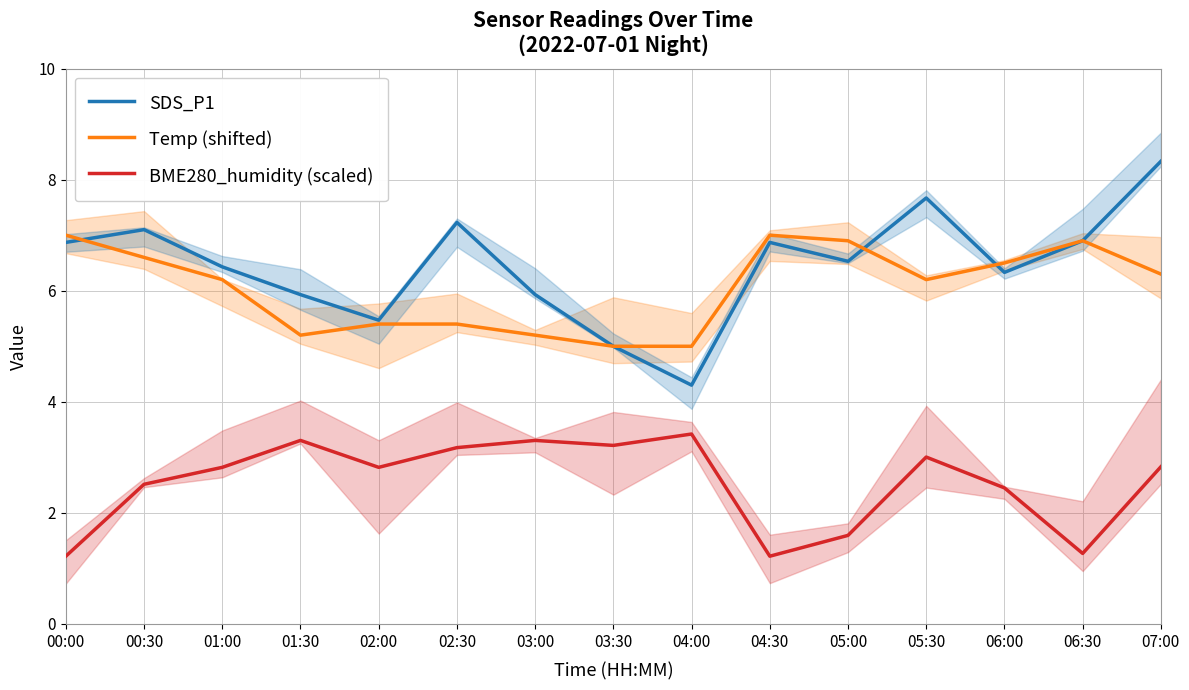

What is the spread (max minus min) of values at 04:00?

1.6